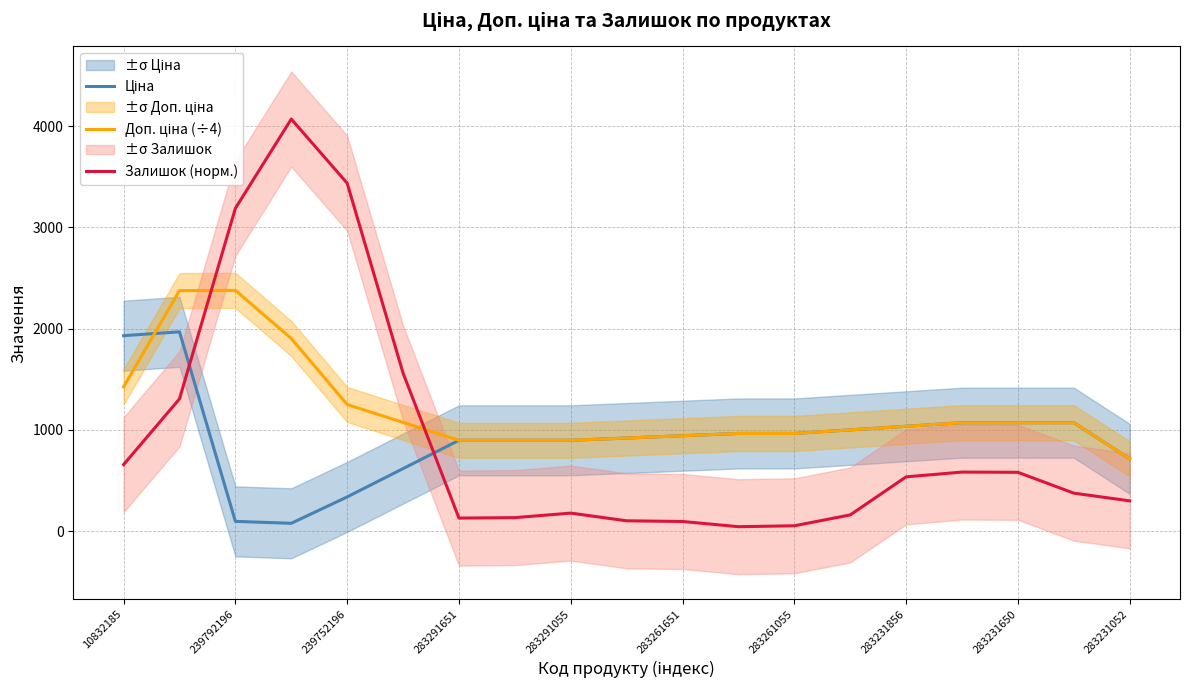

Is this an area chart (filled region under the line)?

No